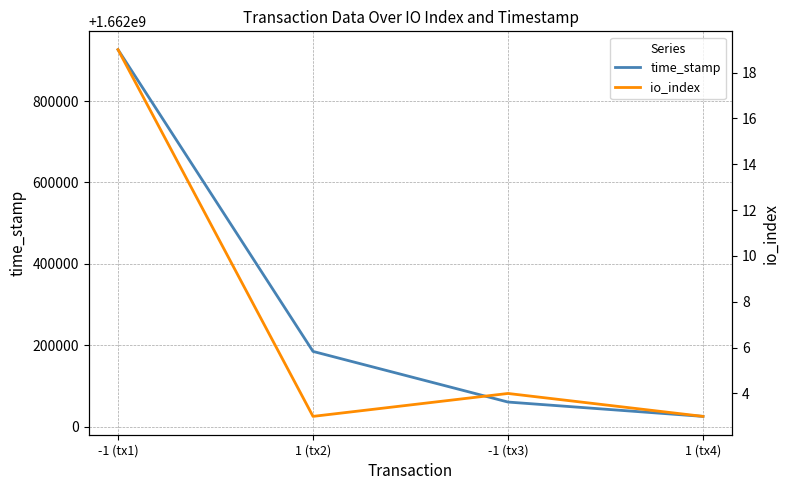

Which has a higher value, 1 (tx2) or -1 (tx1)?

-1 (tx1)